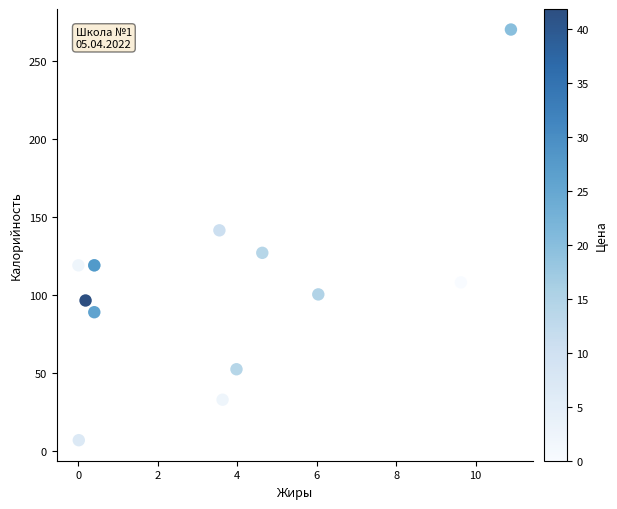

What Y value in the scatter plot is closest to 138?

141.4